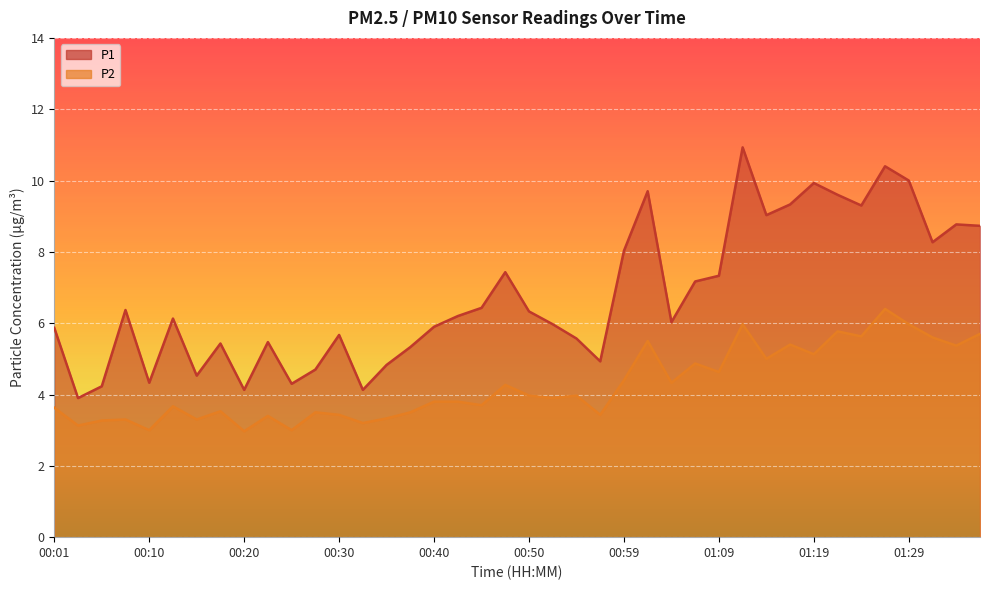

Which category has the highest value in the P1 series?

01:12